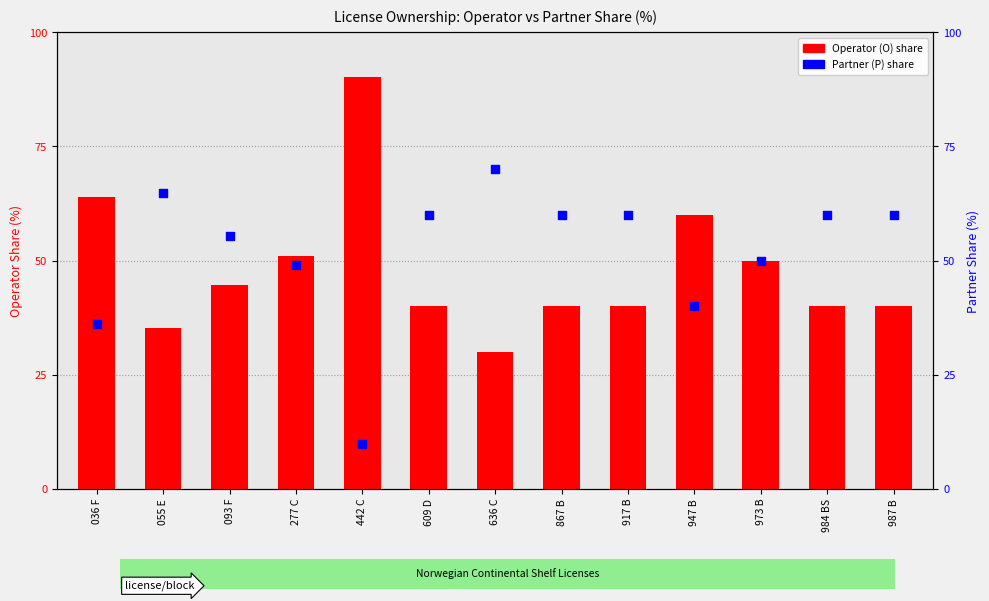

What is the total value across all series at 277 C?

100.0